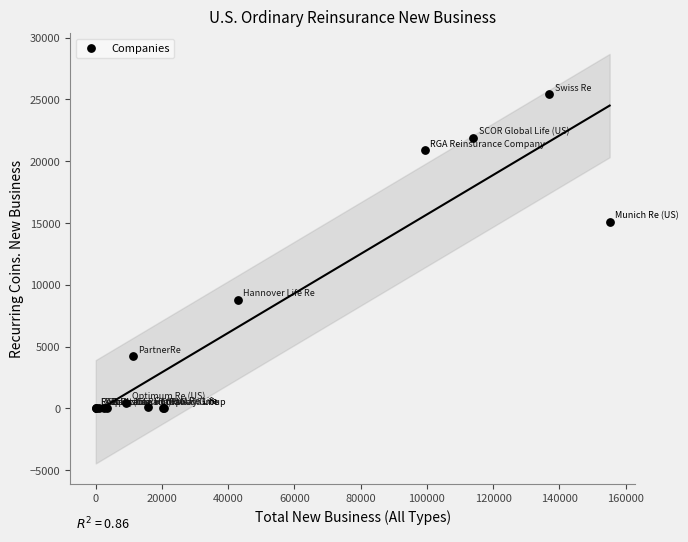

What Y value in the scatter plot is closest to 12701?

15091.1